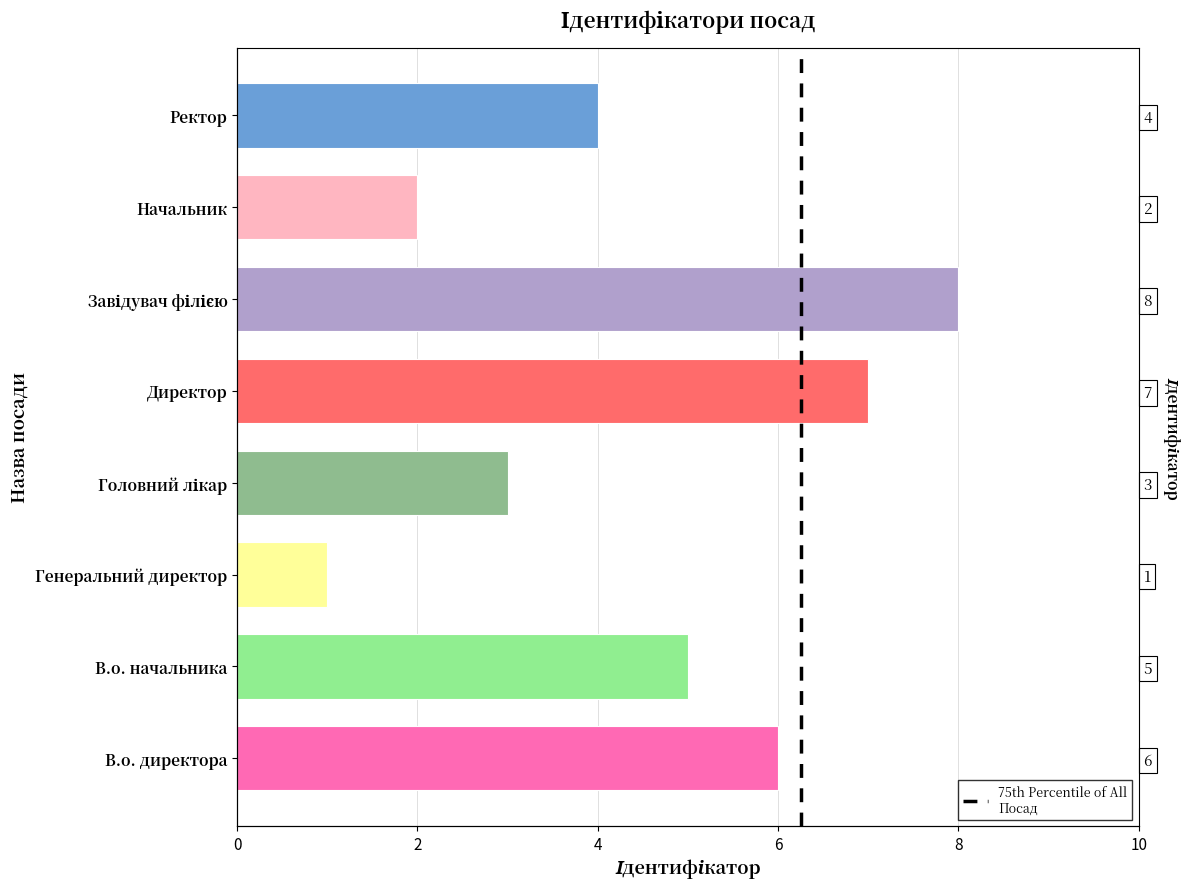

At which category does the chart reach its minimum across all series?

Генеральний директор